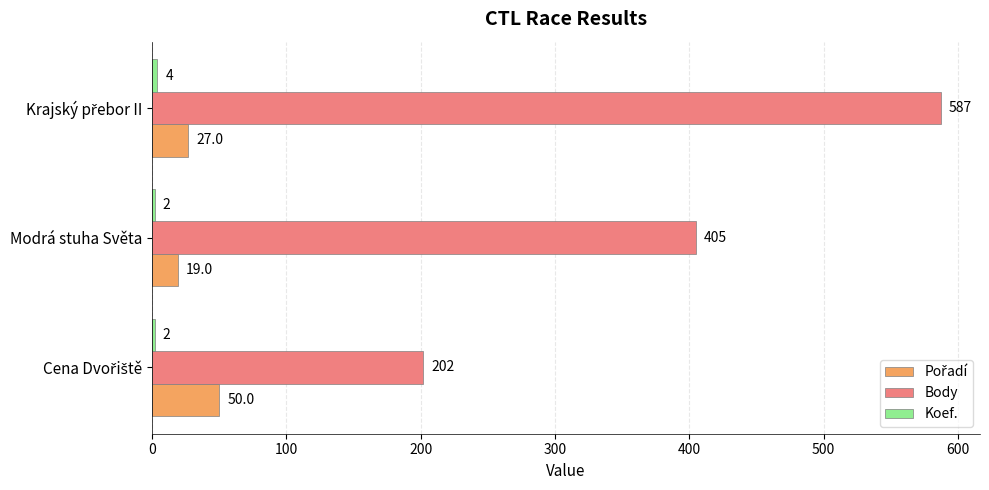

How many data points in Body are less than 405?

1